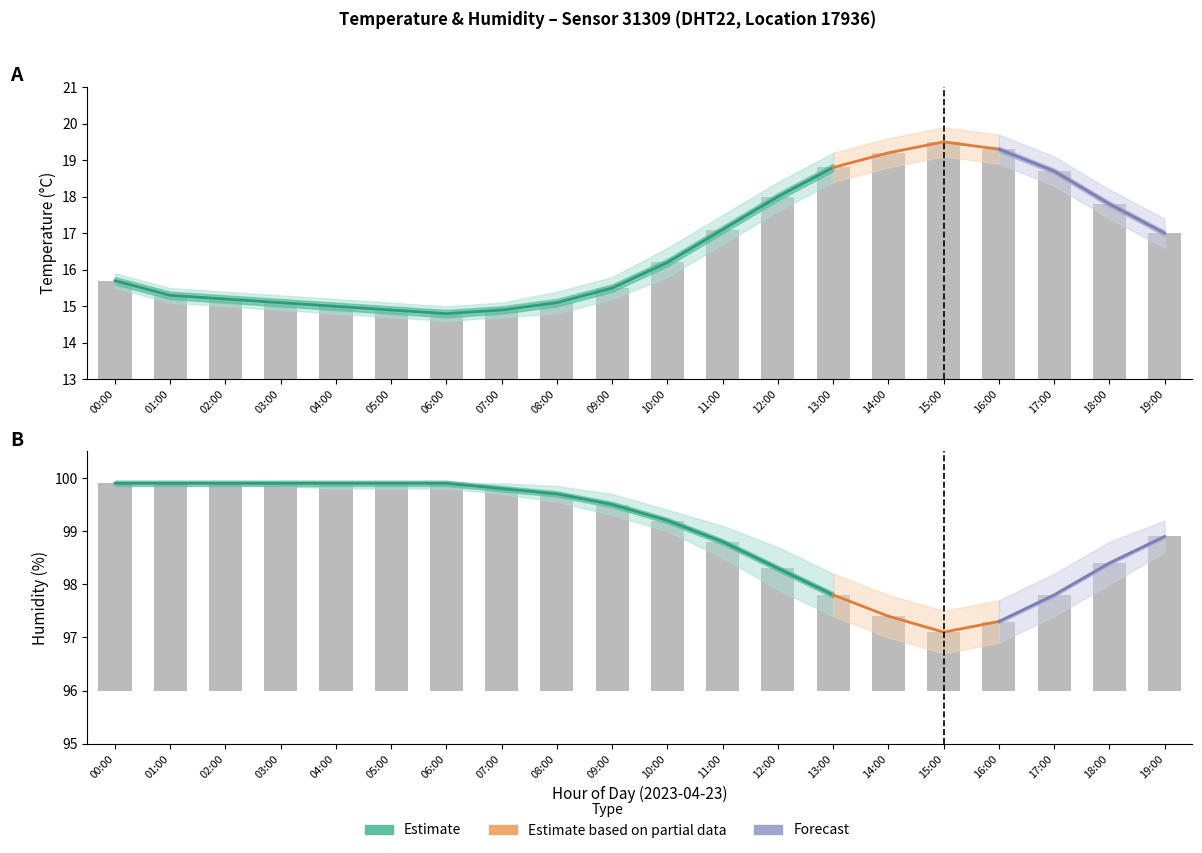

The humidity series shows 50.9 at 17:00. True or false?

False